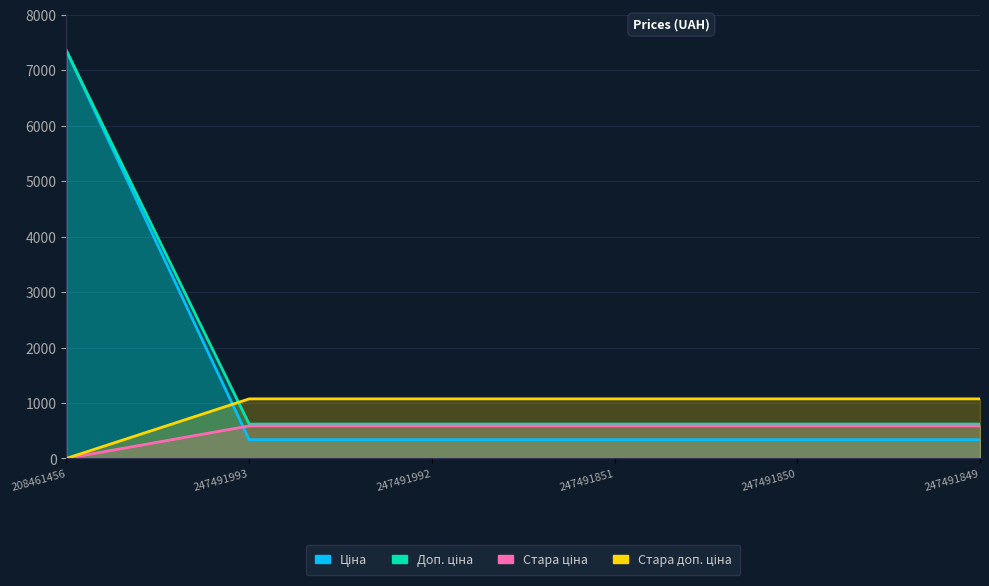

How many lines are shown in the chart?

4